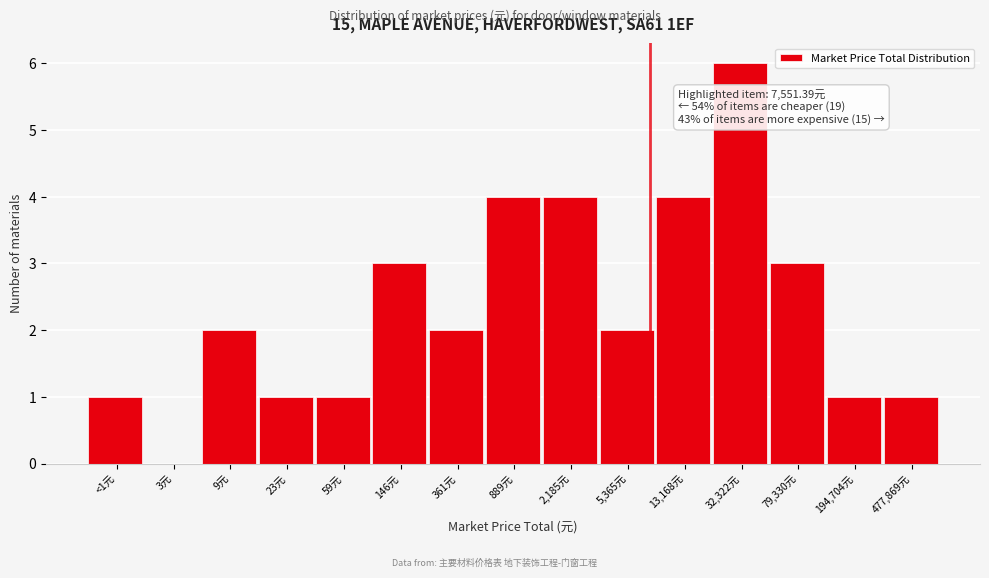

Reading right to left, list all the values displayed in this chart.

477,869元=1	194,704元=1	79,330元=3	32,322元=6	13,168元=4	5,365元=2	2,185元=4	889元=4	361元=2	146元=3	59元=1	23元=1	9元=2	3元=0	<1元=1